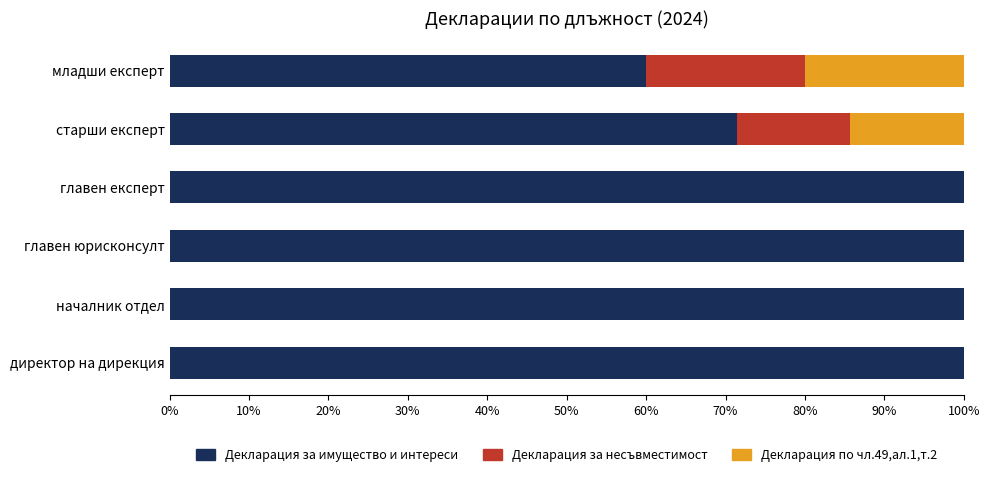

The value of Декларация за имущество и интереси at главен юрисконсулт is 158.2. True or false?

False